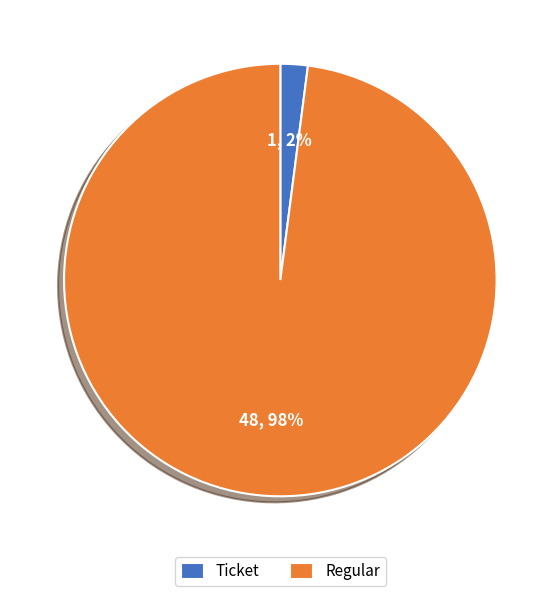

What is the smallest slice in the pie chart?

Ticket